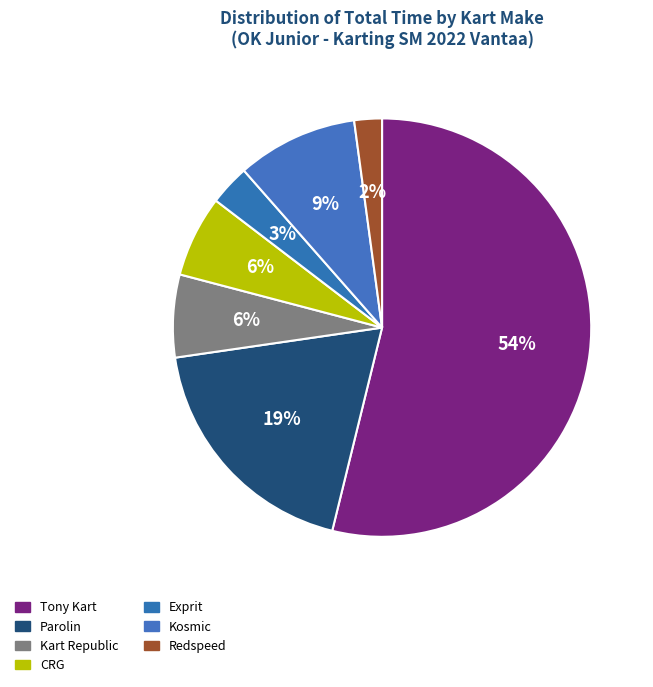

Does Parolin account for over 50% of the chart?

No